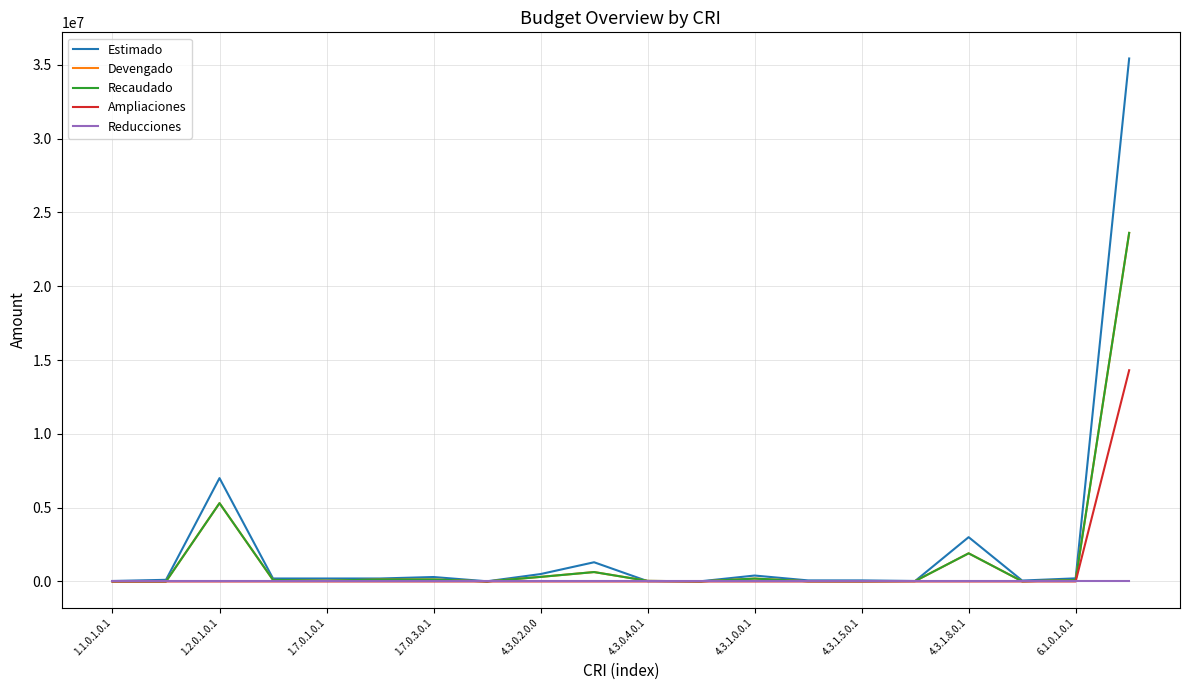

Reading left to right, extract all data points from this chart.

Estimado: 30000.0	110000.0	7000000.0	200000.0	200000.0	200000.0	300000.0	10000.0	500000.0	1300000.0	20000.0	15000.0	400000.0	70000.0	70000.0	30000.0	3000000.0	60000.0	210000.0	35428726.0
Devengado: 0.0	570.1	5303010.8	103168.8	58366.1	129548.8	134765.5	426.2	308121.1	635668.1	38574.8	5175.4	194111.9	13052.4	7985.7	24995.1	1904972.2	9263.2	92351.0	23612263.0
Recaudado: 0.0	570.1	5303010.8	103168.8	58366.1	129548.8	134765.5	426.2	308121.1	635668.1	38574.8	5175.4	194111.9	13052.4	7985.7	24995.1	1904972.2	9263.2	92351.0	23612263.0
Ampliaciones: 0.0	0.0	0.0	0.0	0.0	0.0	0.0	0.0	0.0	0.0	0.0	0.0	0.0	0.0	0.0	0.0	0.0	0.0	0.0	14308793.0
Reducciones: 0.0	0.0	0.0	0.0	0.0	0.0	0.0	0.0	0.0	0.0	0.0	0.0	0.0	0.0	0.0	0.0	0.0	0.0	0.0	0.0